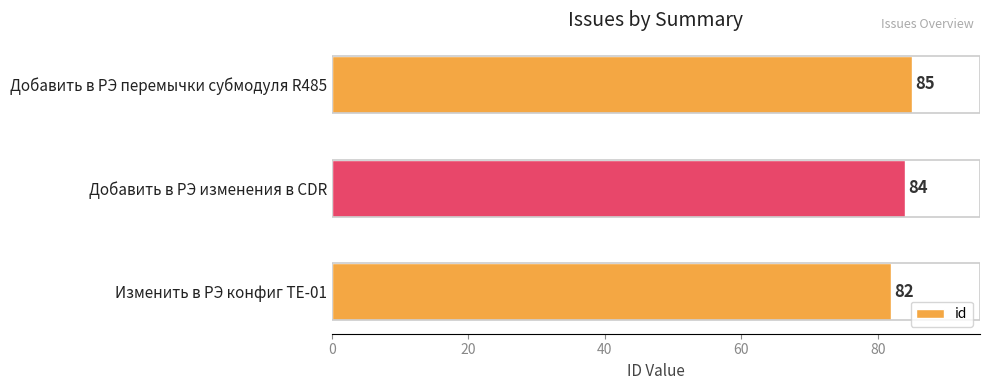

Count the number of data series in this chart.

1